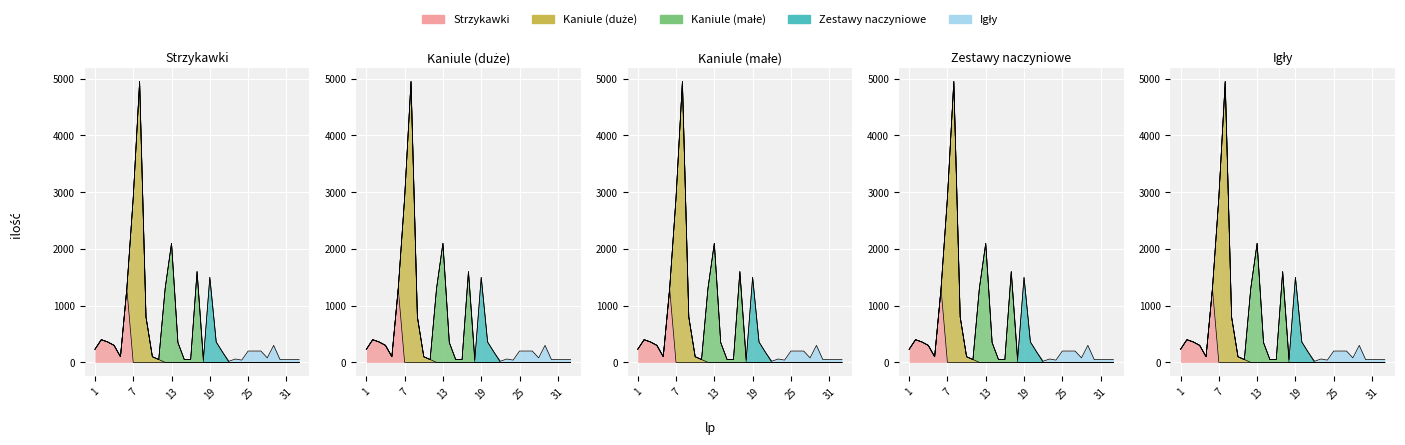

What is the difference between the Igły values at 3 and 29?

300